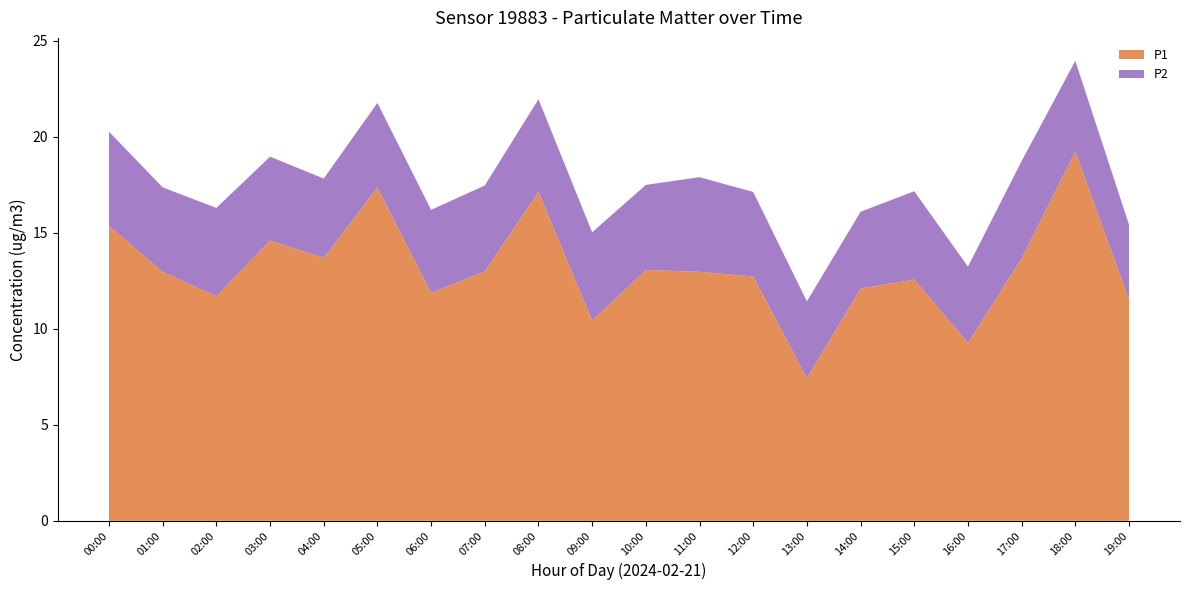

Reading right to left, what are all the values shown in this chart?

P1: 11.5	19.2	13.7	9.3	12.6	12.1	7.4	12.7	13.0	13.1	10.4	17.1	13.0	11.9	17.4	13.7	14.6	11.7	13.0	15.4
P2: 3.9	4.7	5.1	4.0	4.6	4.0	4.0	4.4	4.9	4.4	4.6	4.8	4.5	4.3	4.4	4.1	4.4	4.6	4.4	4.9